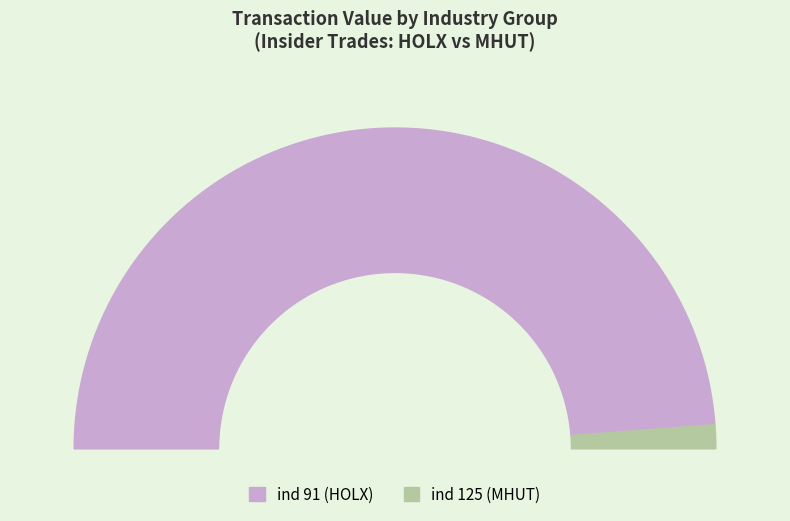

True or false: 31 accounts for 1% of the total.

False